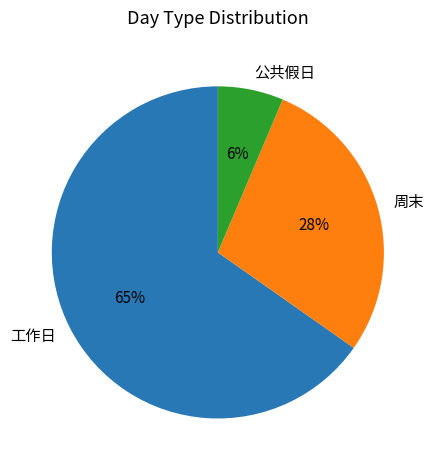

Rank the categories by value from highest to lowest.

工作日, 周末, 公共假日